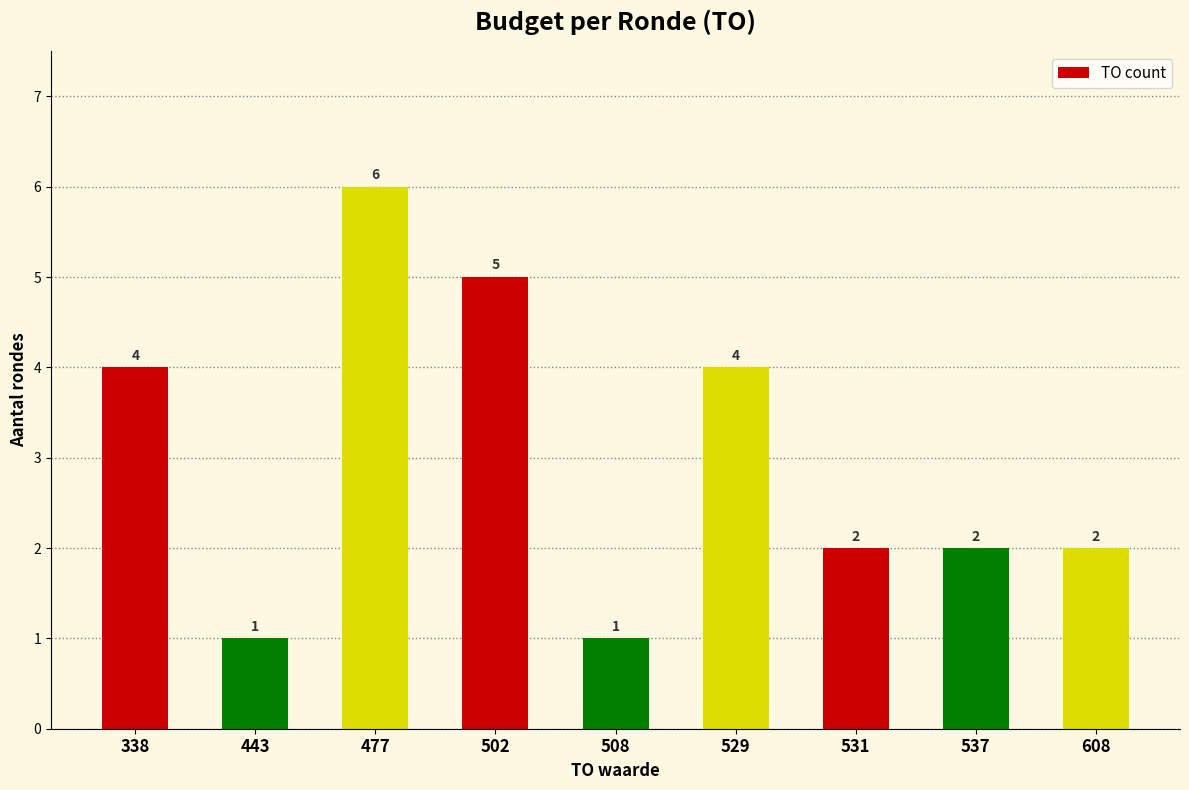

What is the difference between the maximum and minimum values?

5